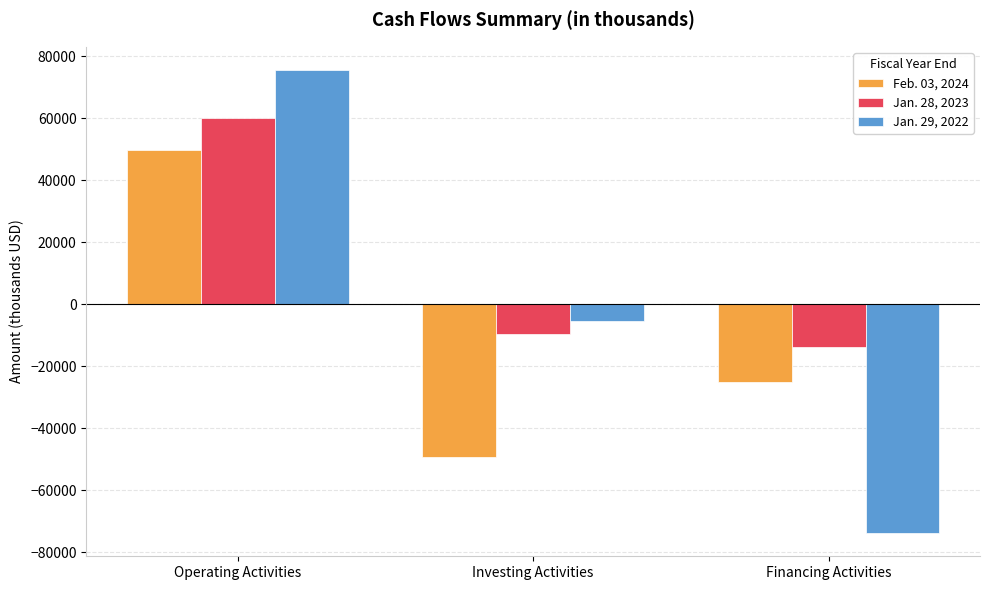

Which label corresponds to the largest value in the chart?

Operating Activities